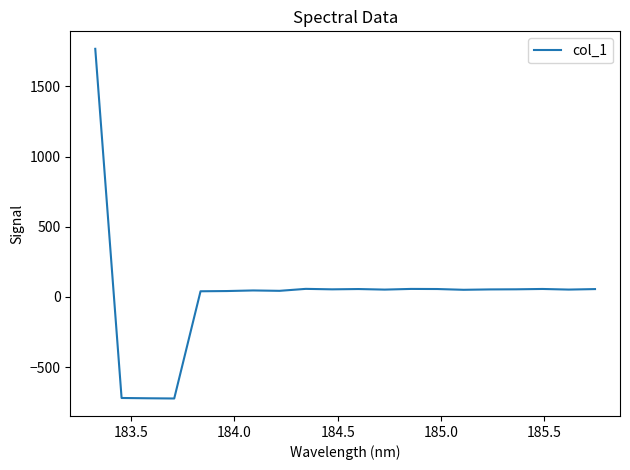

What is the greatest value displayed?

1767.4